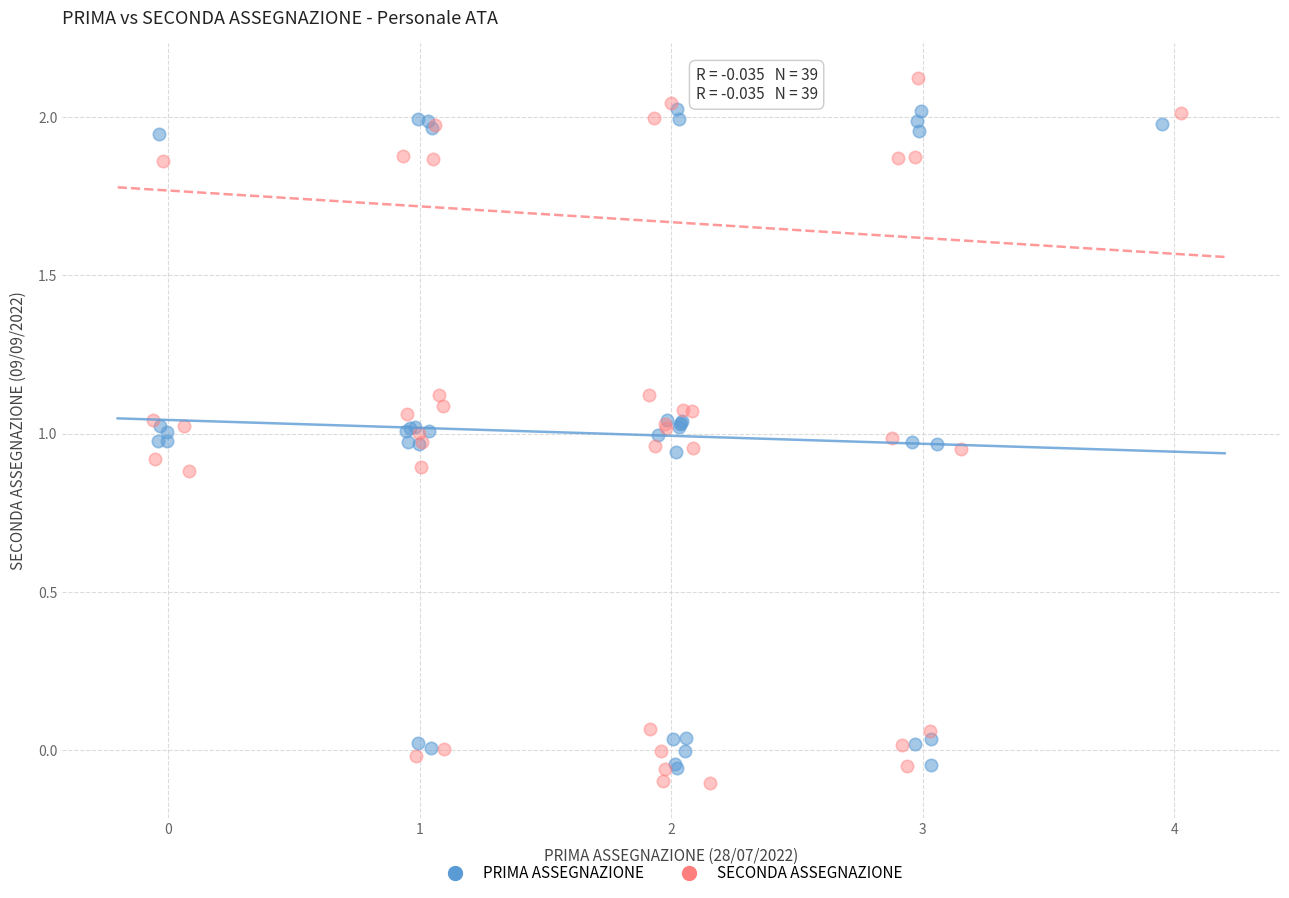

Which series has the widest spread of Y values?

SECONDA ASSEGNAZIONE